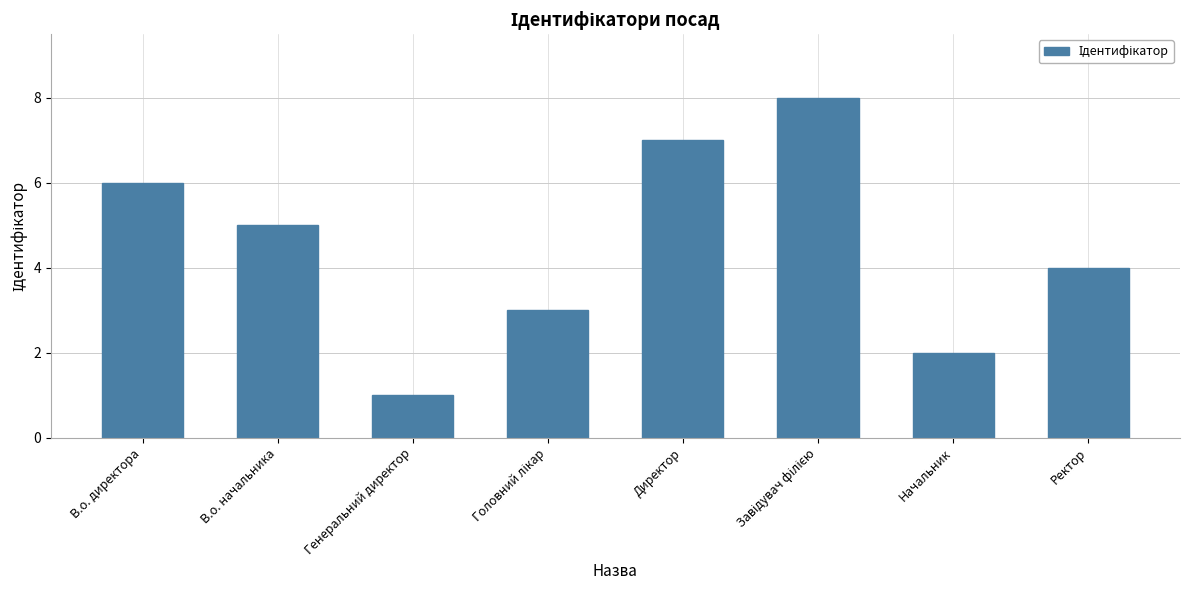

Count the values in the range 3 to 7.

5